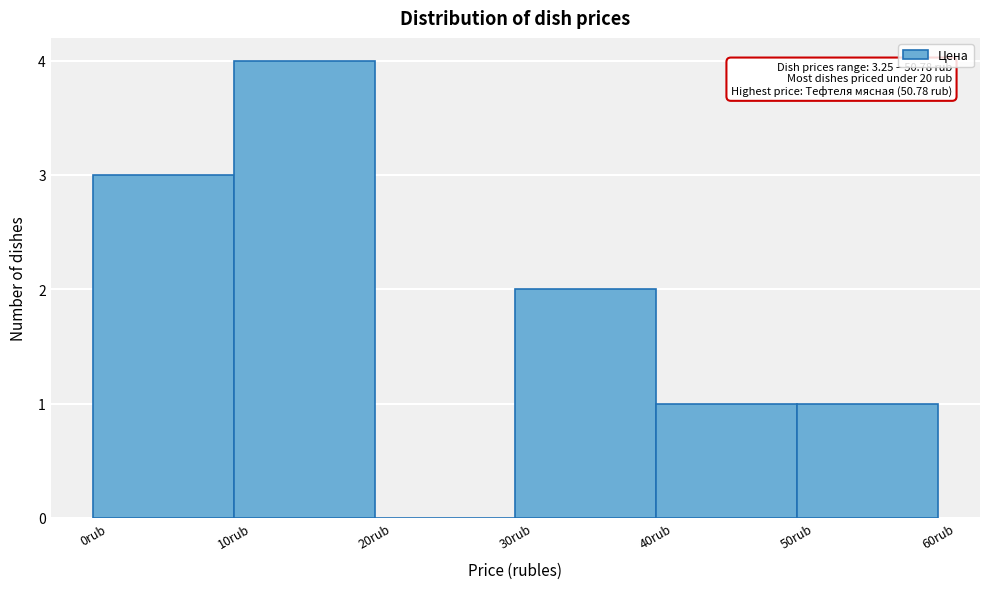

Over which range of the x-axis is the bar tallest?

10 to 20